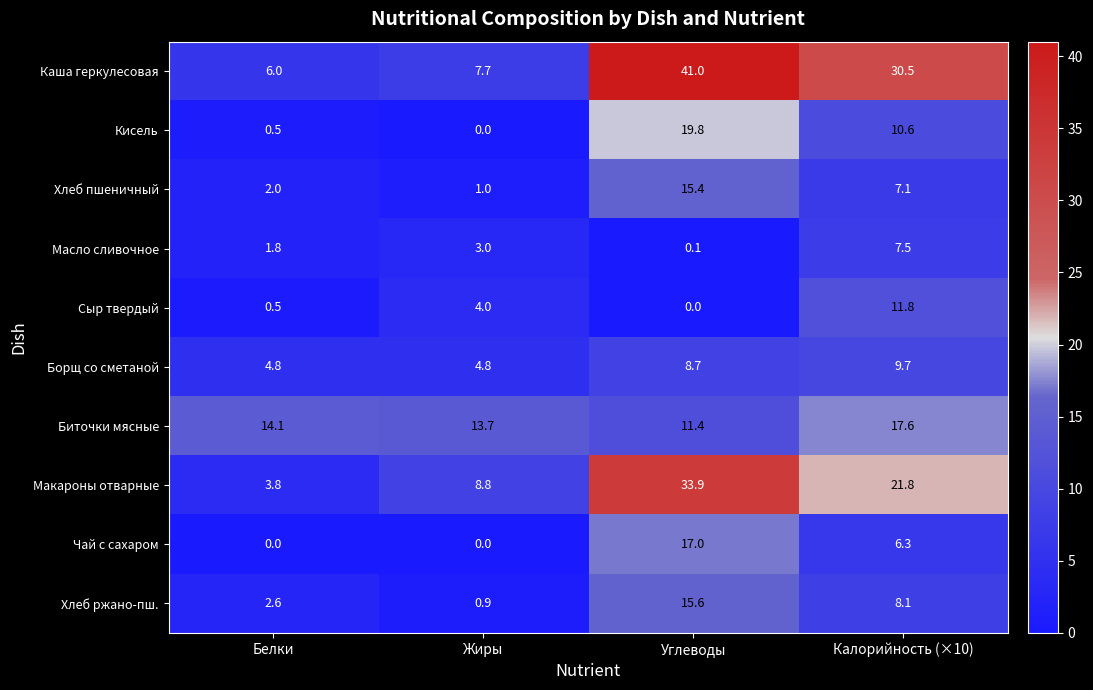

Which series has the largest total across all categories?

Каша геркулесовая